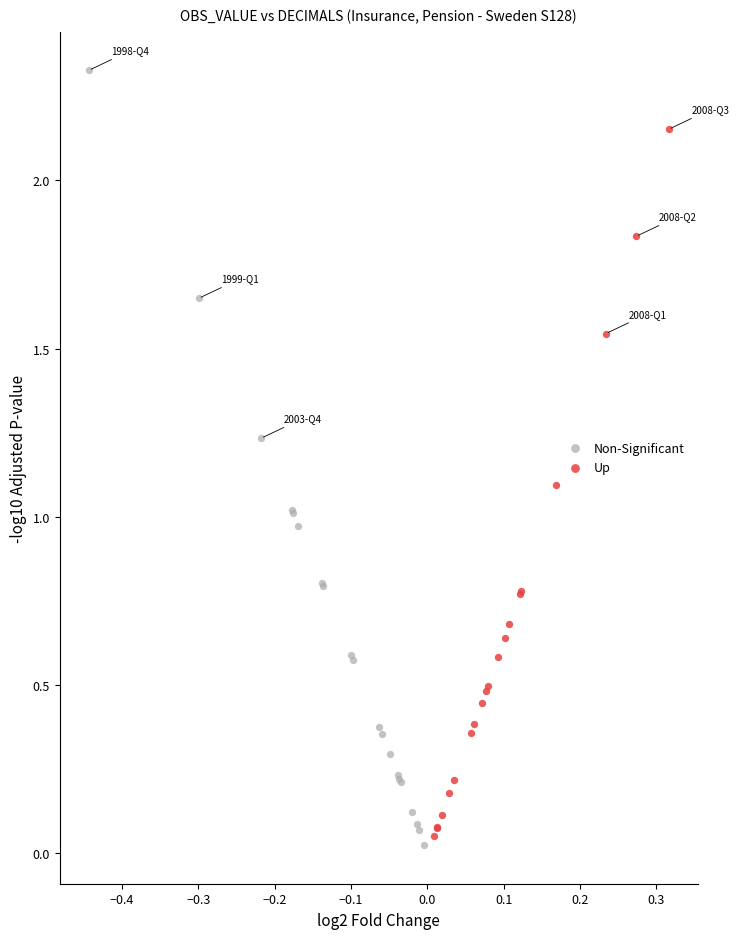

Which series has the largest Y range (max minus min)?

Non-Significant